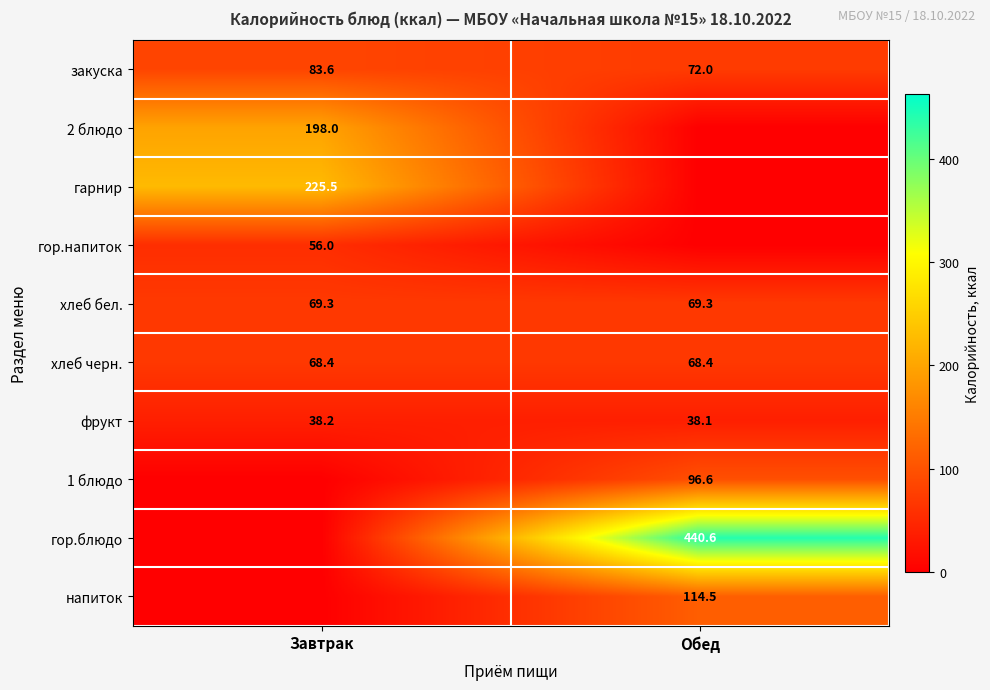

What is the average value of the хлеб черн. series?

68.4